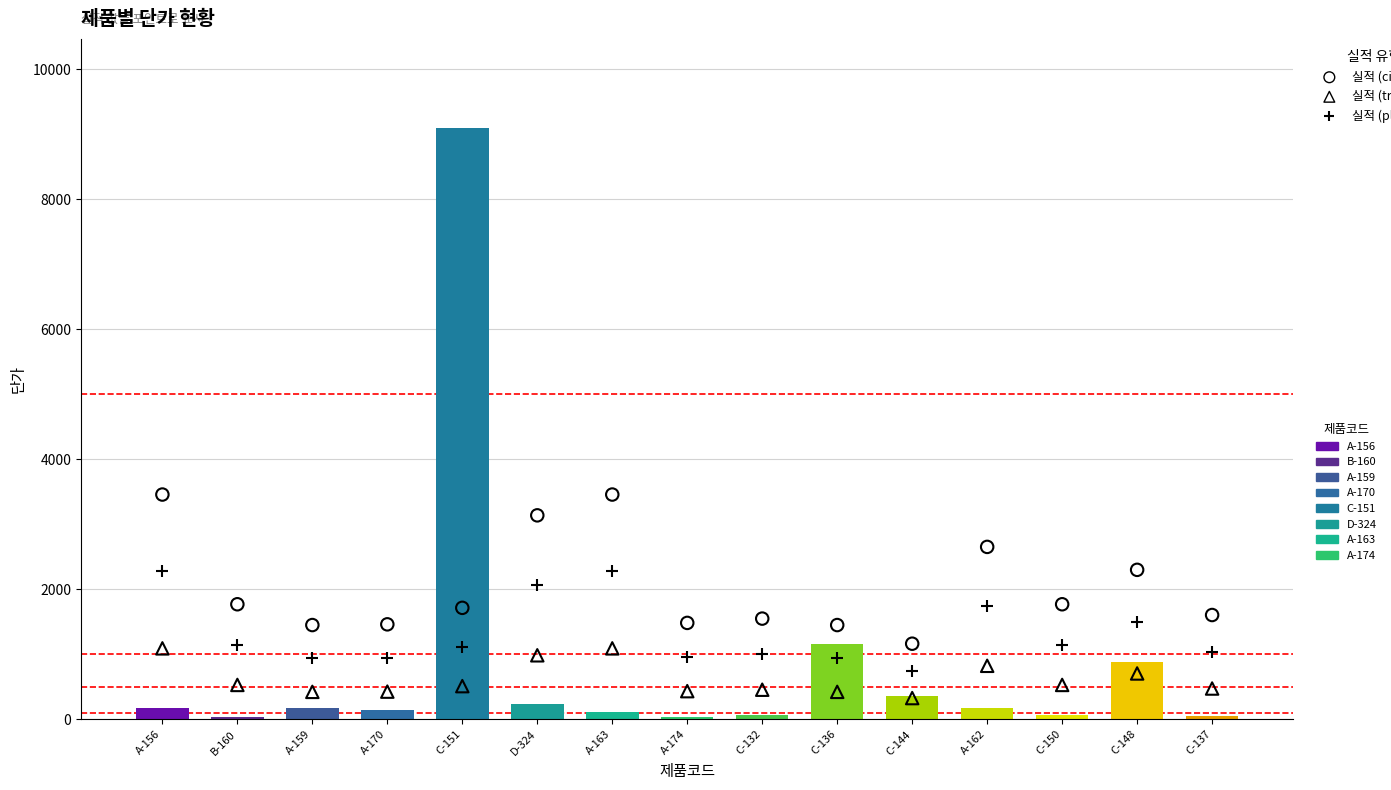

Which series has the widest spread of Y values?

단가